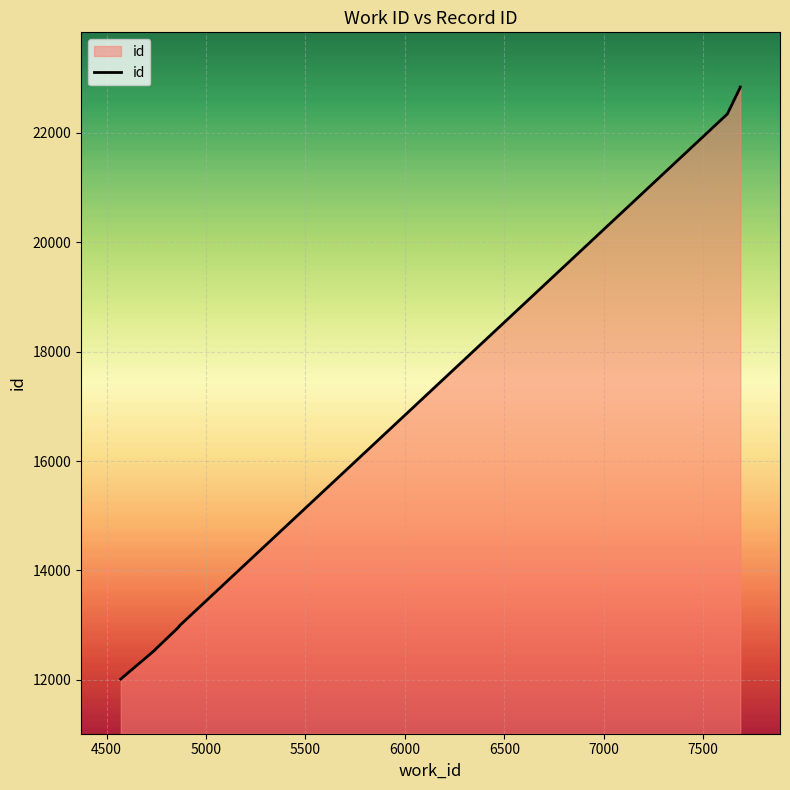

Count the number of data series in this chart.

1